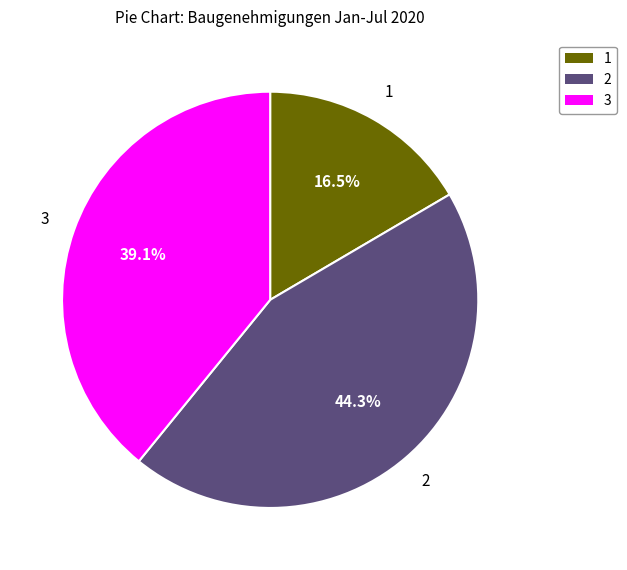

Does any single category account for the majority?

No